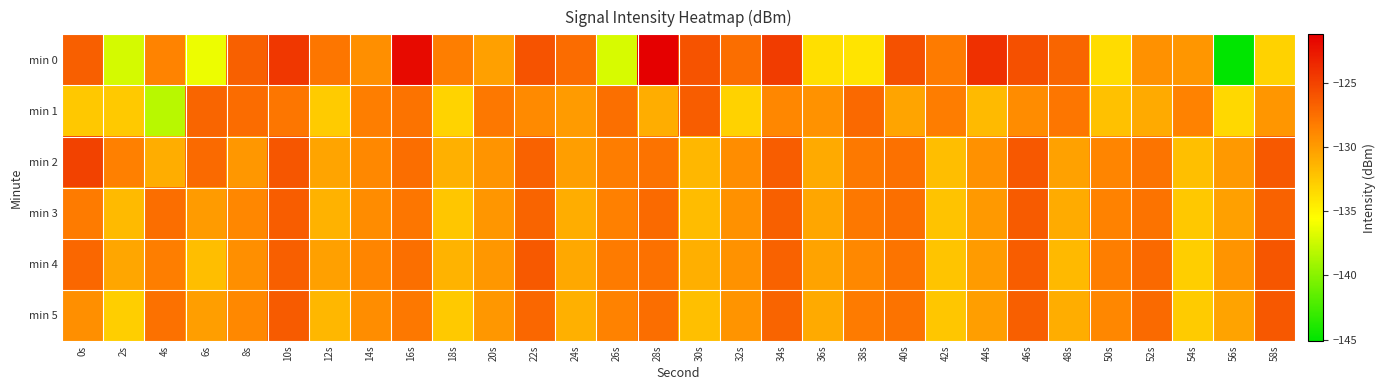

Rank the series by their maximum value, from highest to lowest.

min 0, min 2, min 4, min 5, min 3, min 1